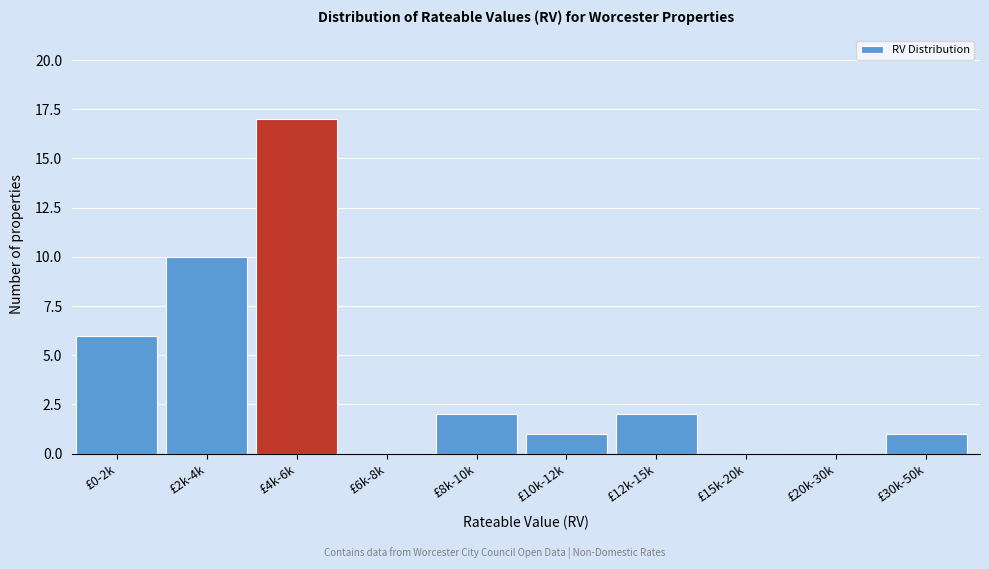

Reading left to right, list all the values displayed in this chart.

£0-2k=6	£2k-4k=10	£4k-6k=17	£6k-8k=0	£8k-10k=2	£10k-12k=1	£12k-15k=2	£15k-20k=0	£20k-30k=0	£30k-50k=1